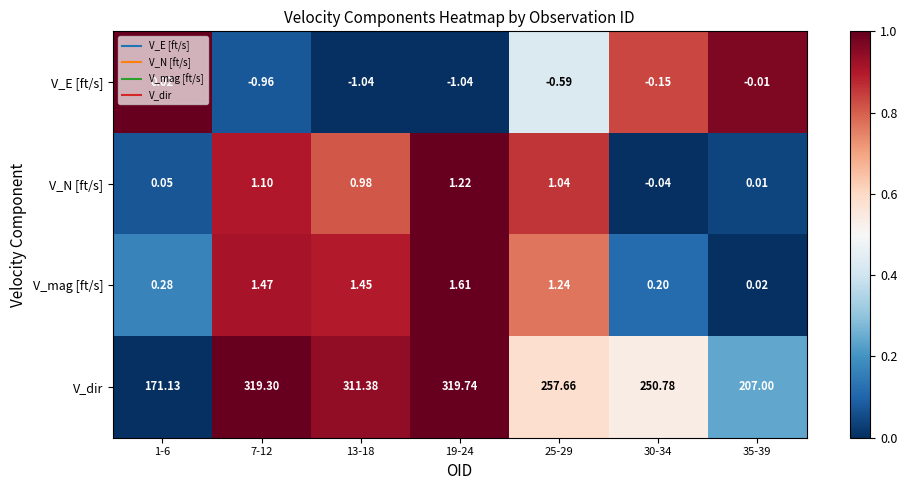

List the series in order of their peak value, highest first.

V_dir, V_mag [ft/s], V_N [ft/s], V_E [ft/s]